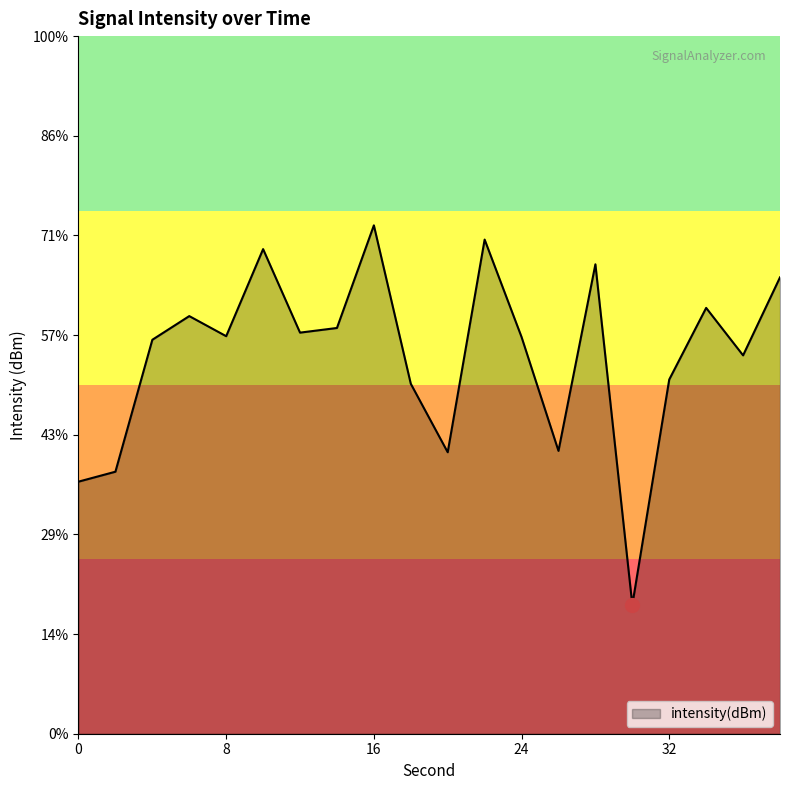

Rank the categories by value from lowest to highest.

30, 0, 2, 20, 26, 18, 32, 36, 4, 24, 8, 12, 14, 6, 34, 38, 28, 10, 22, 16